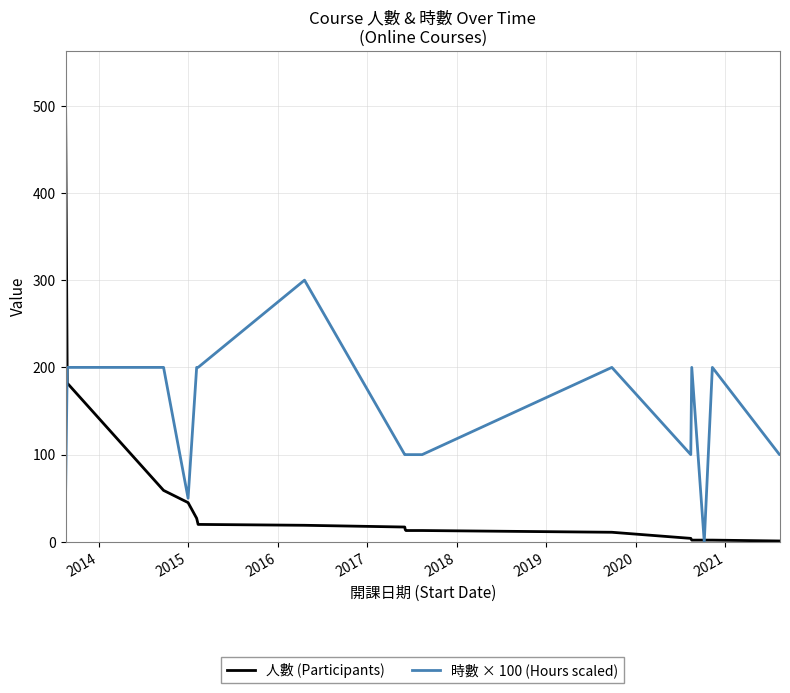

What are all the series names shown in the legend?

人數 (Participants), 時數 × 100 (Hours scaled)